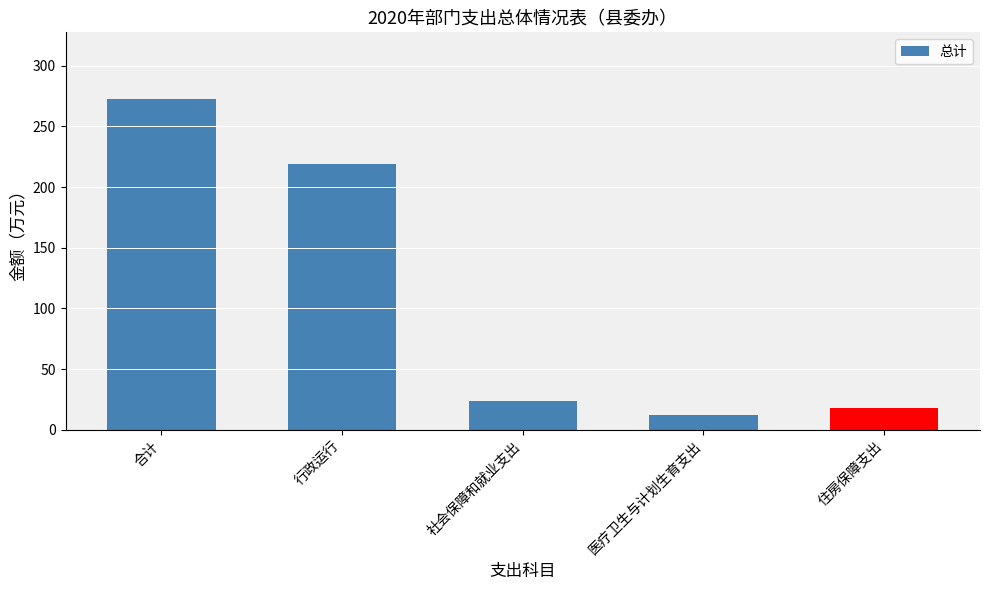

True or false: the data shows 272.8 at 合计.

True